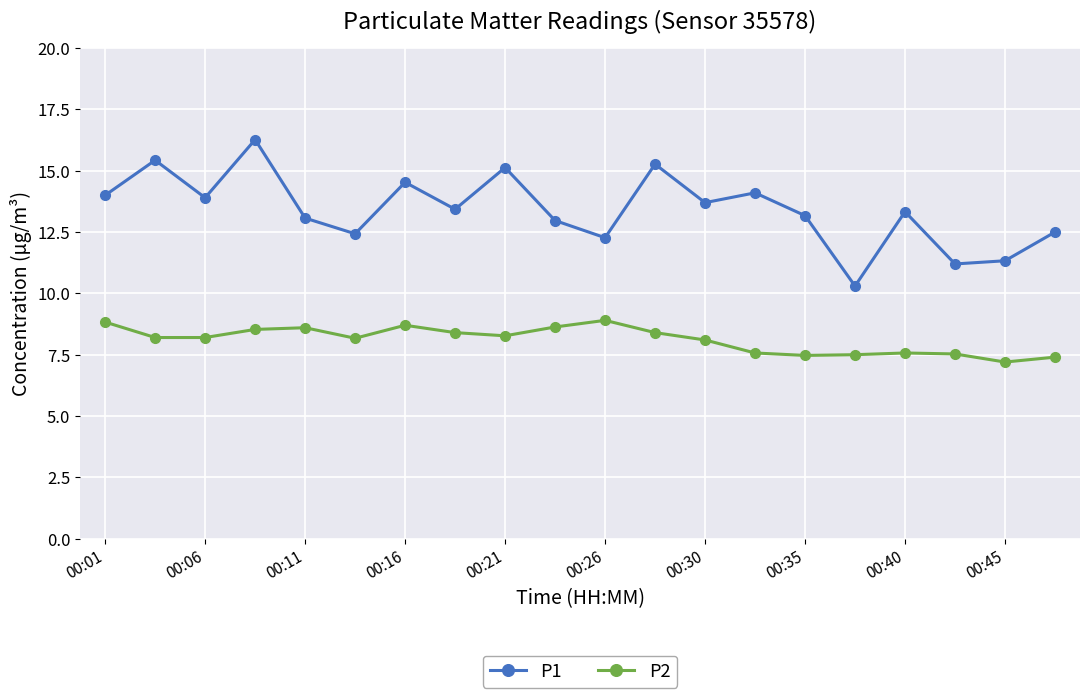

What are all the series names shown in the legend?

P1, P2